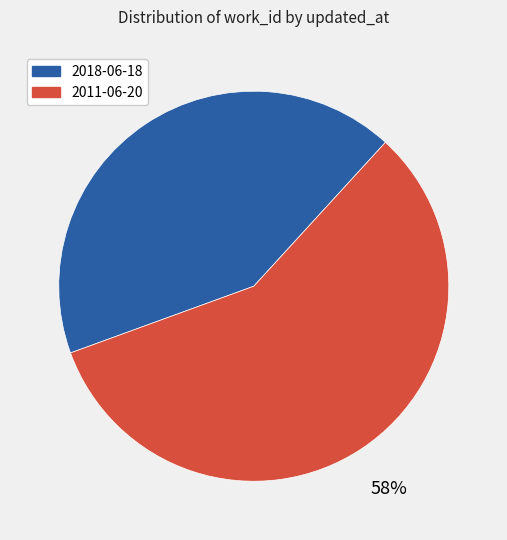

To the nearest percent, what portion does 2011-06-20 represent?

58%